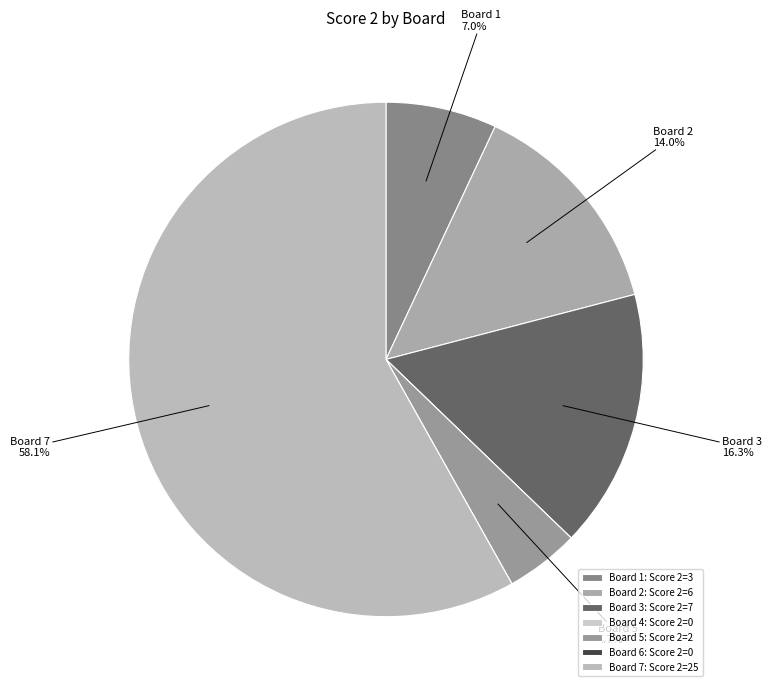

Is there any slice that represents more than half of the pie?

Yes